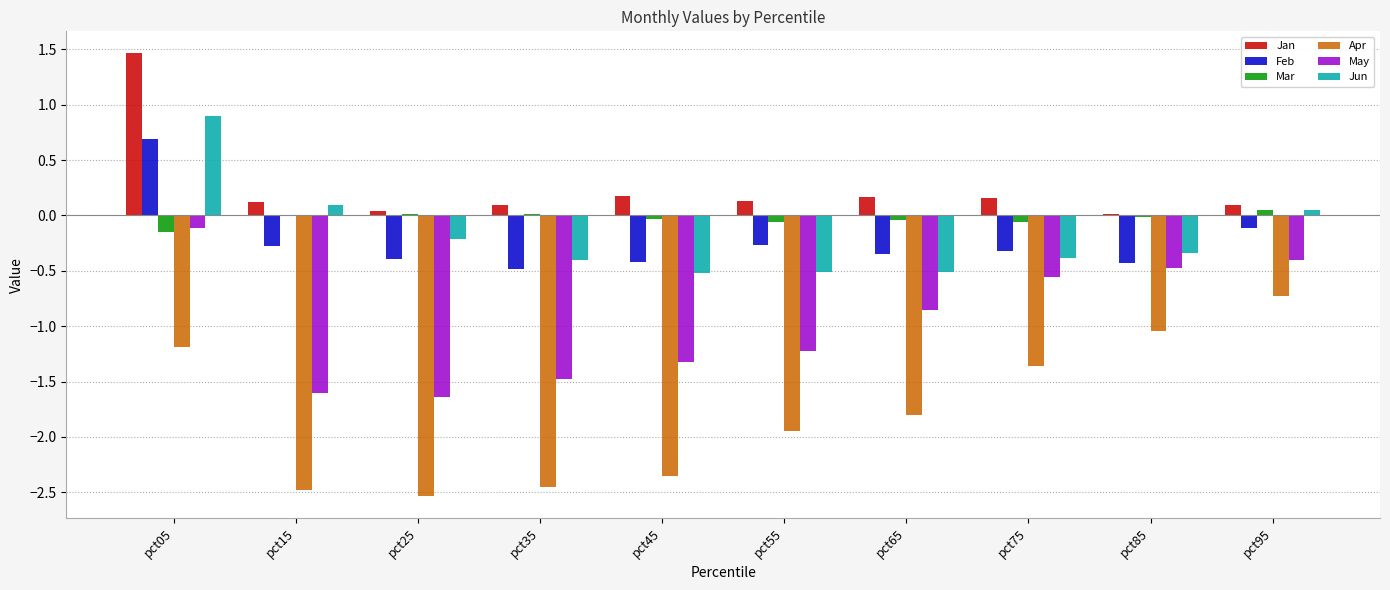

True or false: Mar has a value of 0.0 at pct25.

True